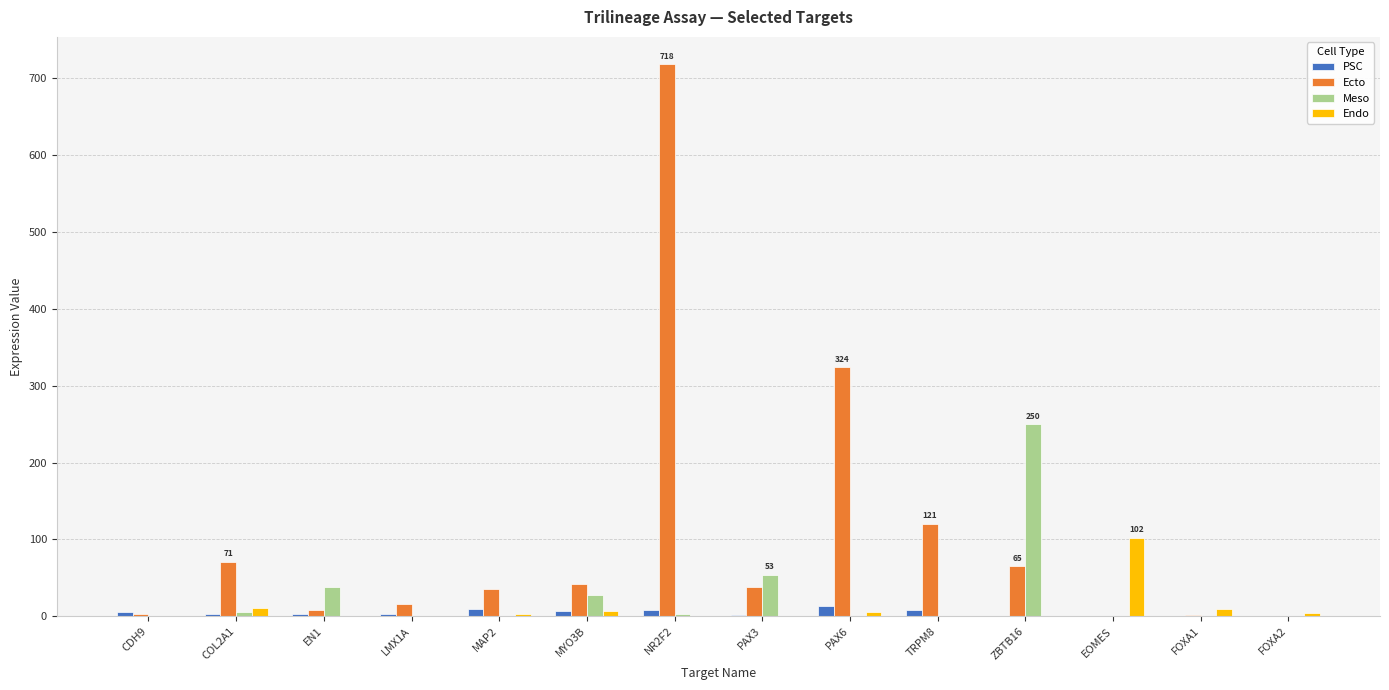

What is the highest value of the Ecto series?

718.2